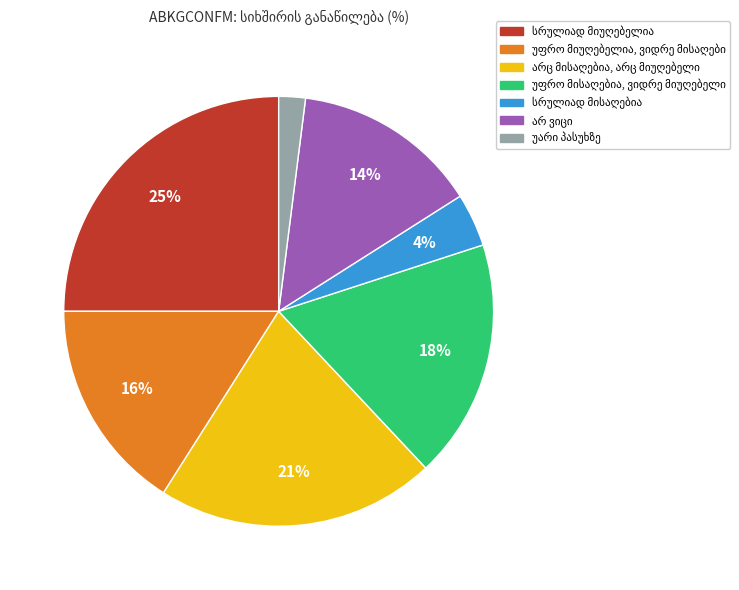

Is there a majority slice in this chart?

No